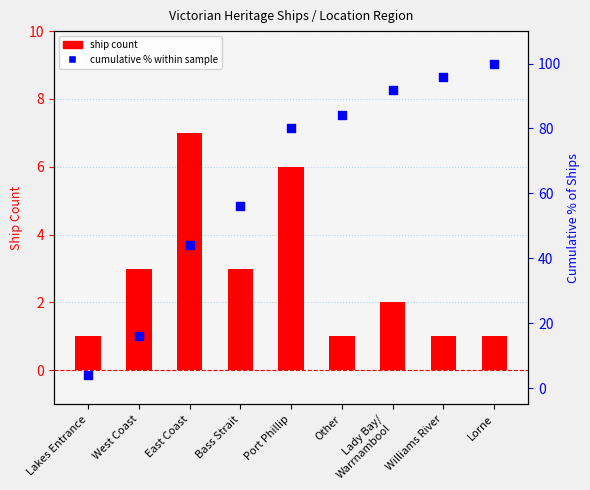

Which series has the largest Y range (max minus min)?

cumulative % within sample